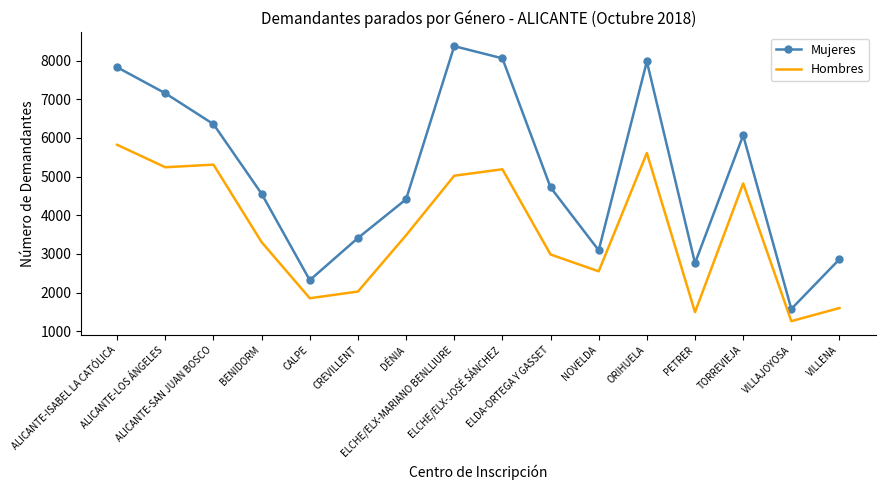

What position from the right is ELCHE/ELX-JOSÉ SÁNCHEZ?

8